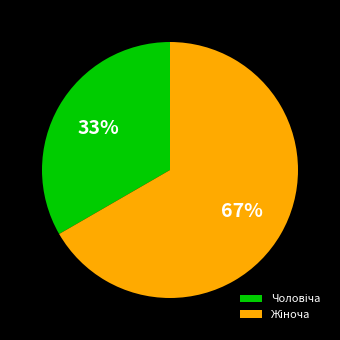

To the nearest percent, what is the average slice percentage?

50%